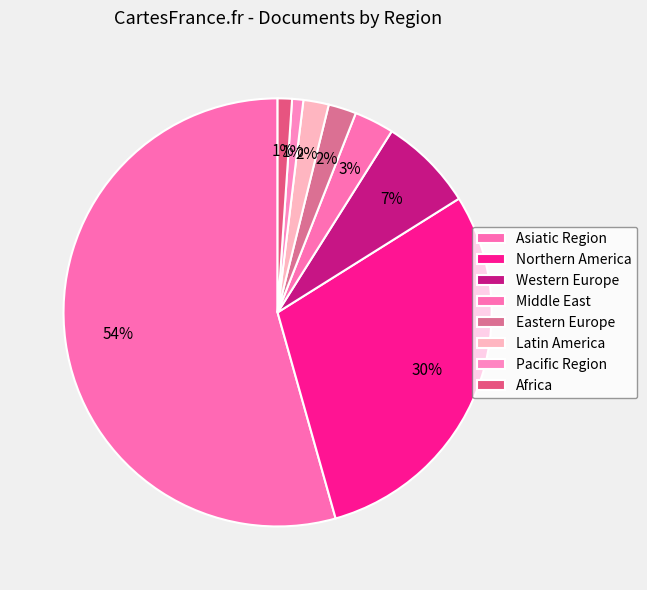

Count the number of slices in the pie.

8